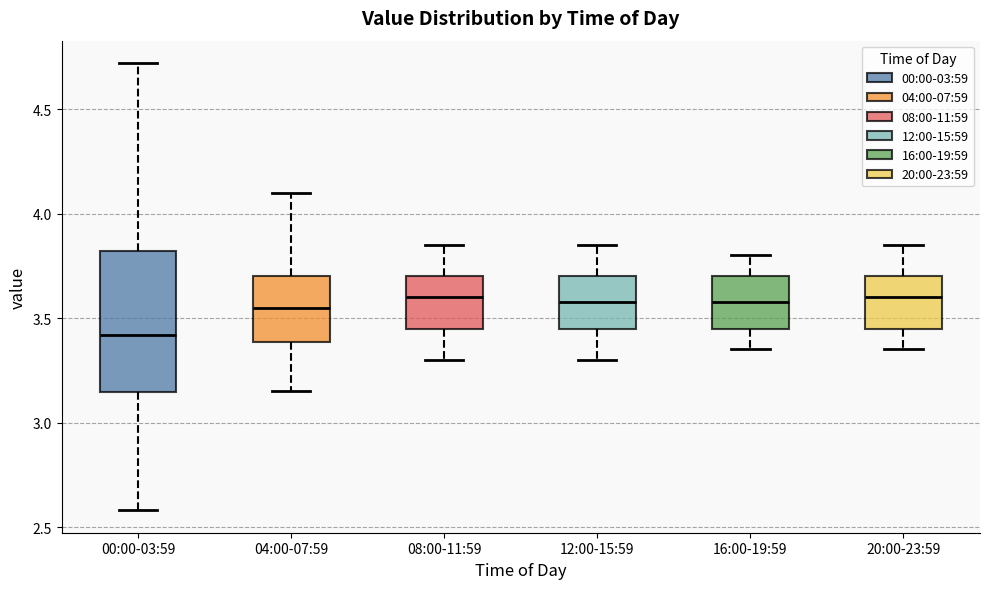

Which box's median line is the lowest?

00:00-03:59